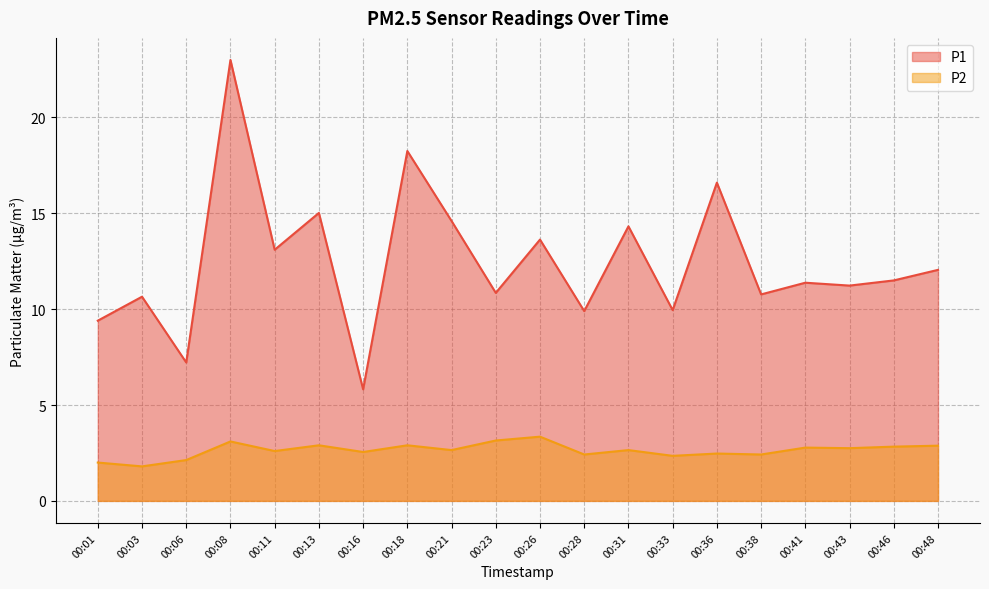

What is the average value of the P1 series?

12.5